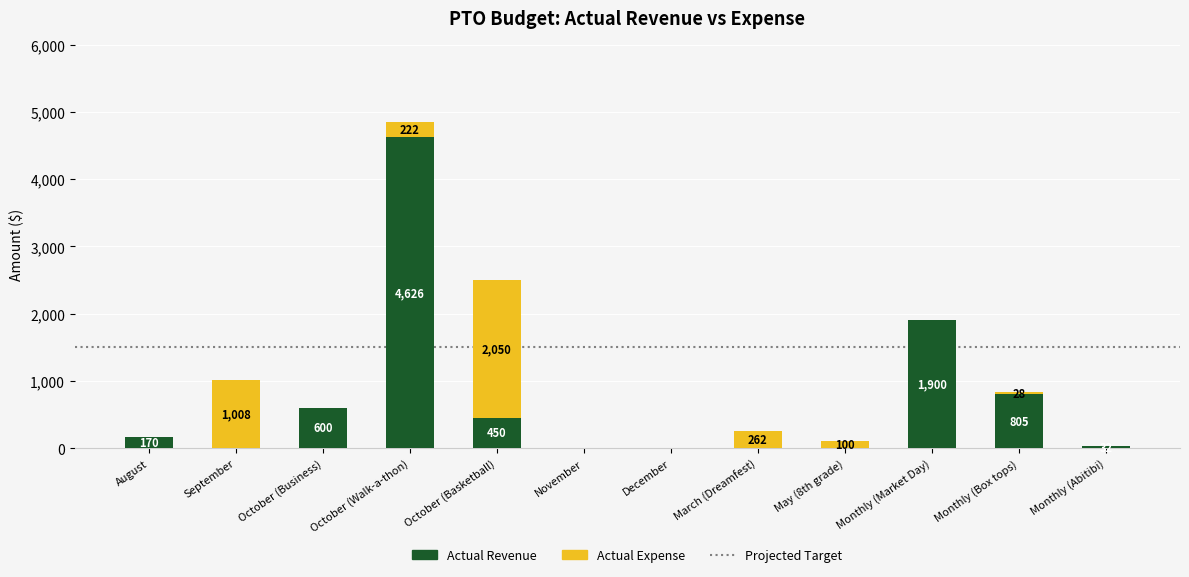

At which category is the sum across all series the highest?

October (Walk-a-thon)